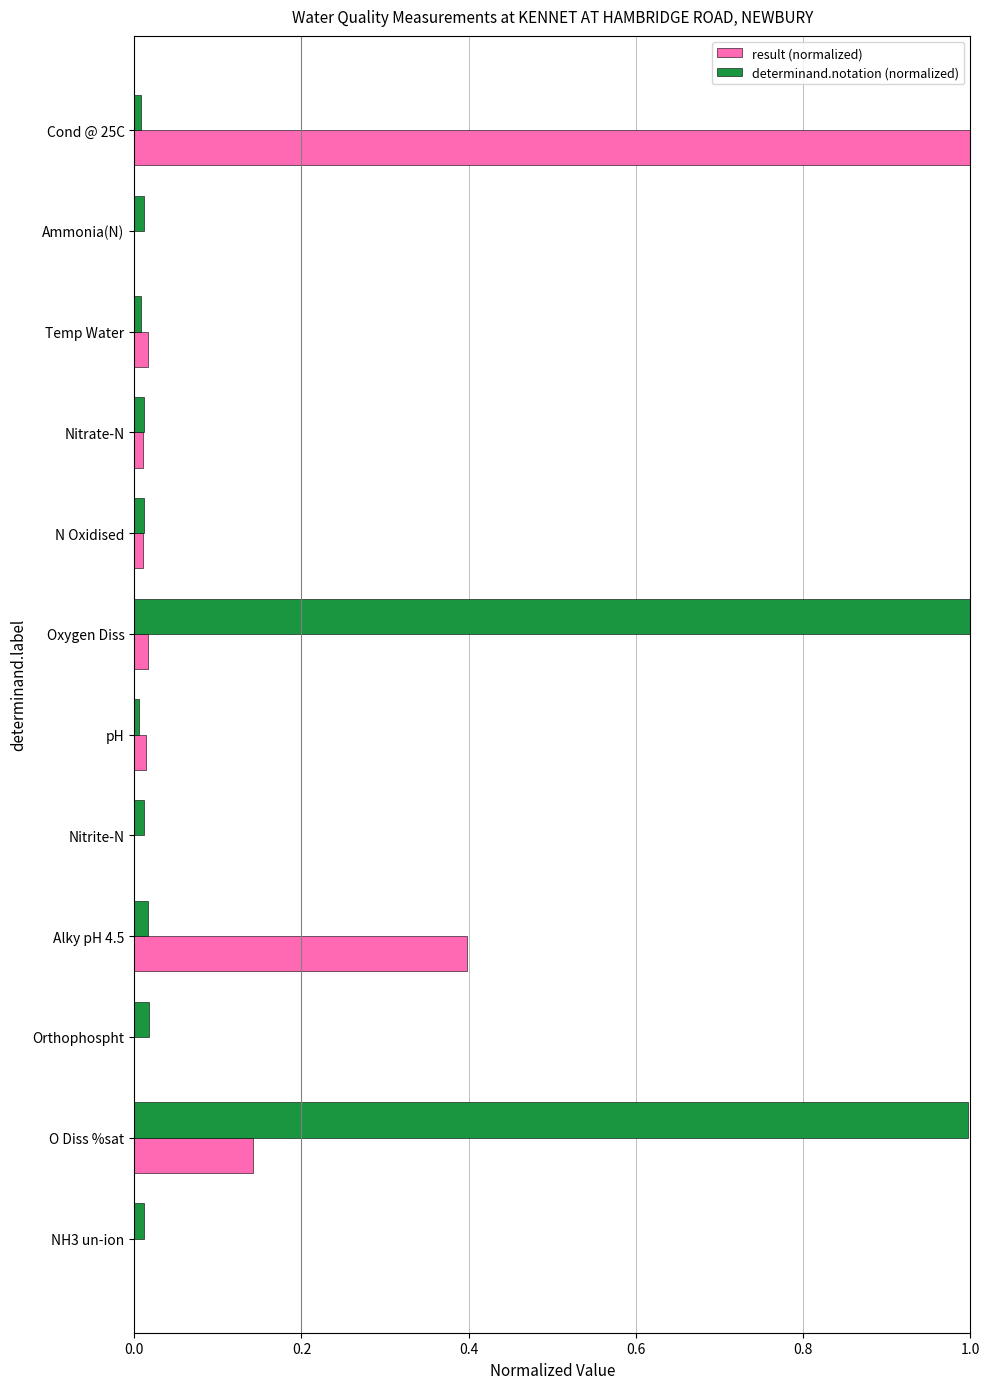

What is the highest value of the result (normalized) series?

1.0